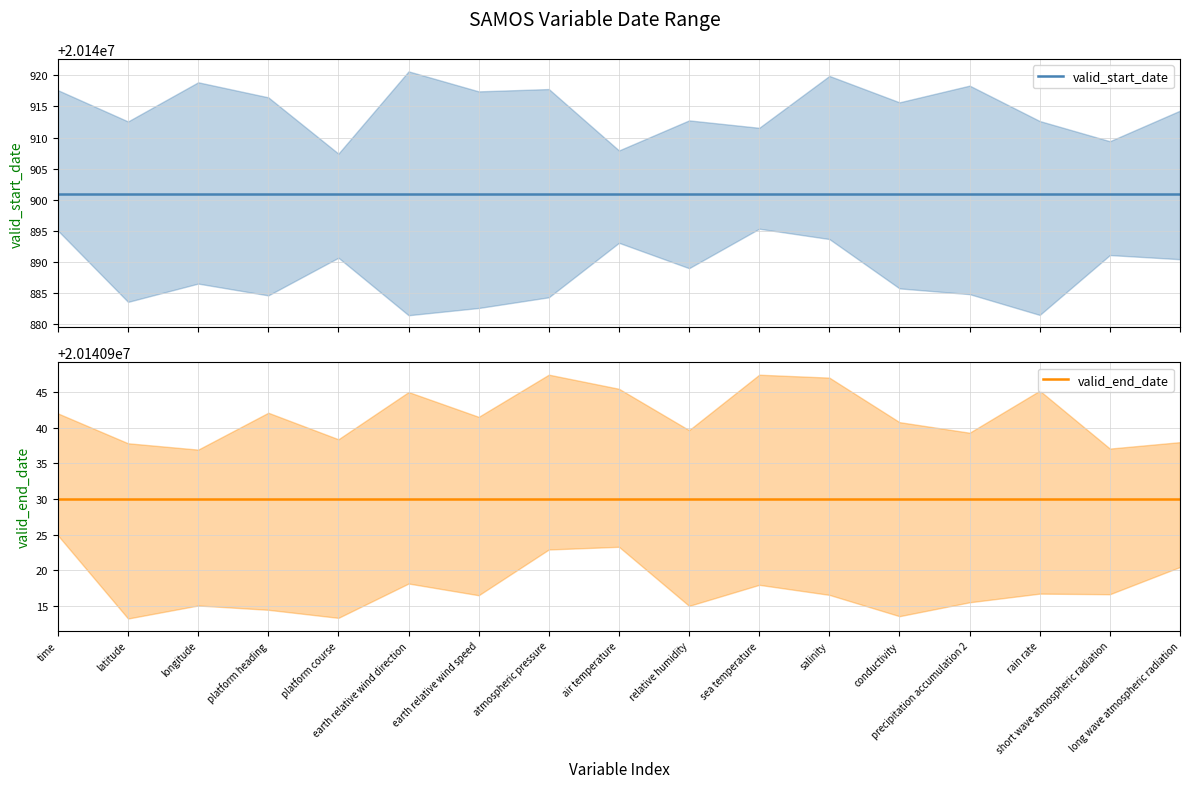

Reading right to left, list all the values displayed in this chart.

valid_start_date: long wave atmospheric radiation=20140901	short wave atmospheric radiation=20140901	rain rate=20140901	precipitation accumulation 2=20140901	conductivity=20140901	salinity=20140901	sea temperature=20140901	relative humidity=20140901	air temperature=20140901	atmospheric pressure=20140901	earth relative wind speed=20140901	earth relative wind direction=20140901	platform course=20140901	platform heading=20140901	longitude=20140901	latitude=20140901	time=20140901
valid_end_date: long wave atmospheric radiation=20140930	short wave atmospheric radiation=20140930	rain rate=20140930	precipitation accumulation 2=20140930	conductivity=20140930	salinity=20140930	sea temperature=20140930	relative humidity=20140930	air temperature=20140930	atmospheric pressure=20140930	earth relative wind speed=20140930	earth relative wind direction=20140930	platform course=20140930	platform heading=20140930	longitude=20140930	latitude=20140930	time=20140930